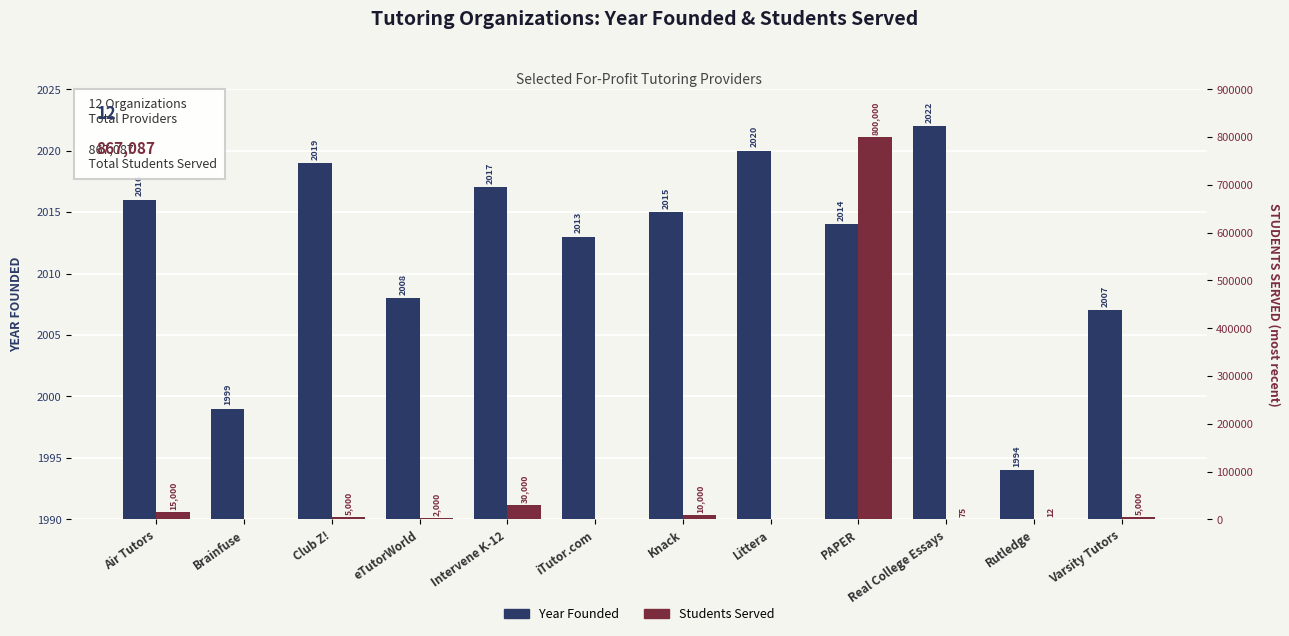

Reading left to right, transcribe all the data shown in this chart.

Year Founded: Air Tutors=2016	Brainfuse=1999	Club Z!=2019	eTutorWorld=2008	Intervene K-12=2017	iTutor.com=2013	Knack=2015	Littera=2020	PAPER=2014	Real College Essays=2022	Rutledge=1994	Varsity Tutors=2007
Students Served: Air Tutors=15000	Brainfuse=0	Club Z!=5000	eTutorWorld=2000	Intervene K-12=30000	iTutor.com=0	Knack=10000	Littera=0	PAPER=800000	Real College Essays=75	Rutledge=12	Varsity Tutors=5000